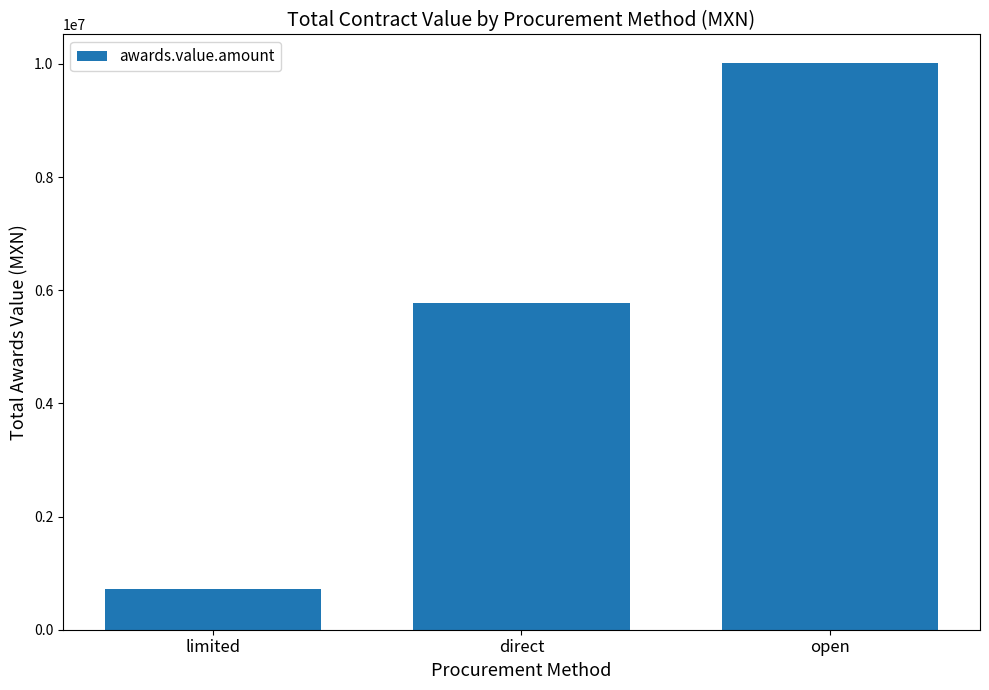

What is the value of the 2nd bar from the left?

5783250.3